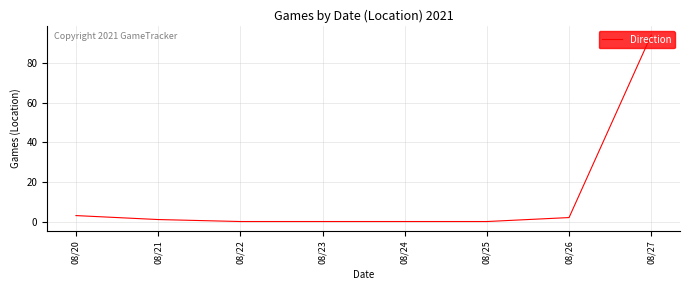

How many categories are shown in the chart?

8